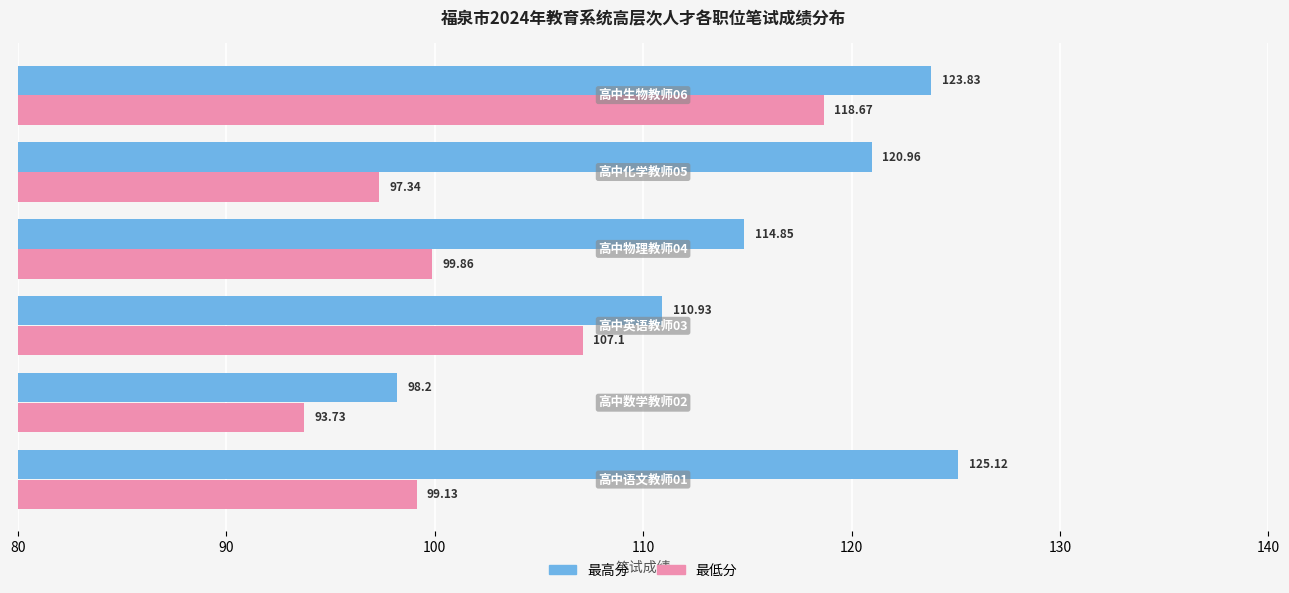

What is the highest value of the 最低分 series?

118.7